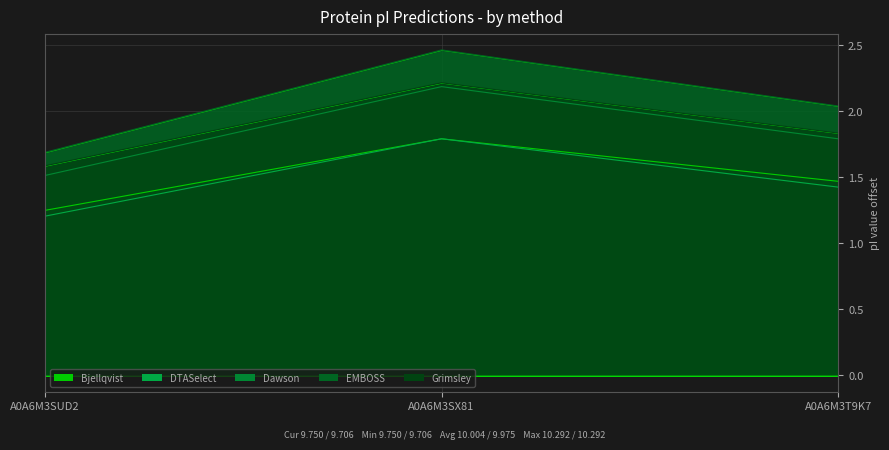

What is the value of the EMBOSS point at the 1st from the left?

1.7